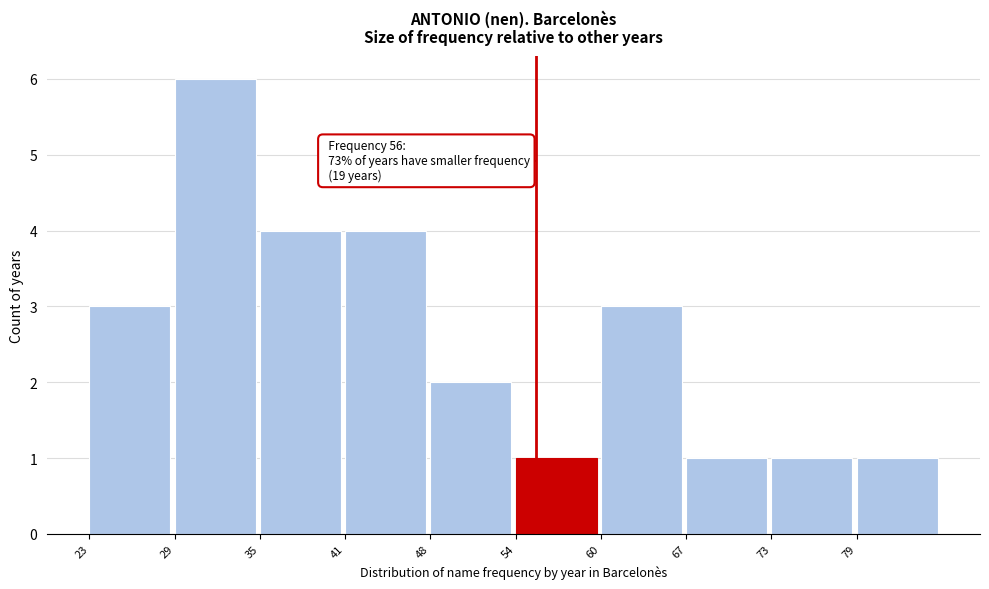

Reading left to right, extract all data points from this chart.

23=3	29=6	35=4	41=4	48=2	54=1	60=3	67=1	73=1	79=1